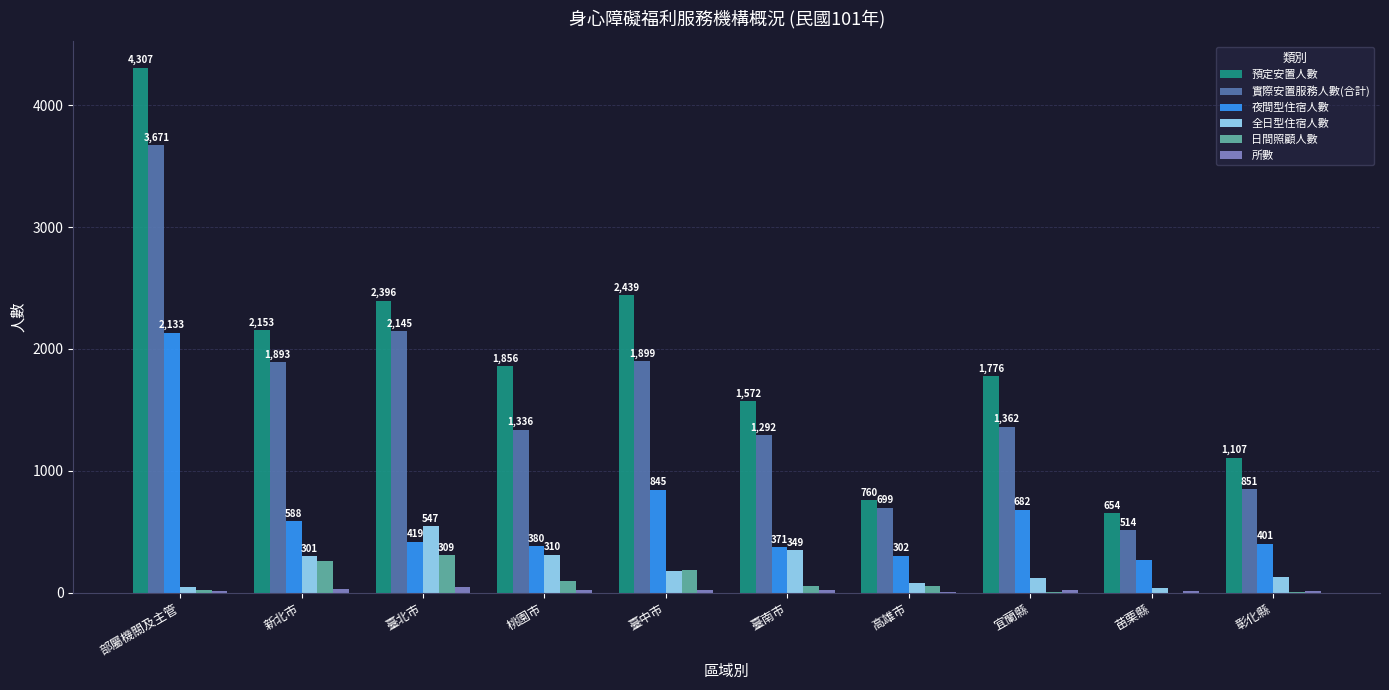

What is the spread (max minus min) of values at 苗栗縣?

654